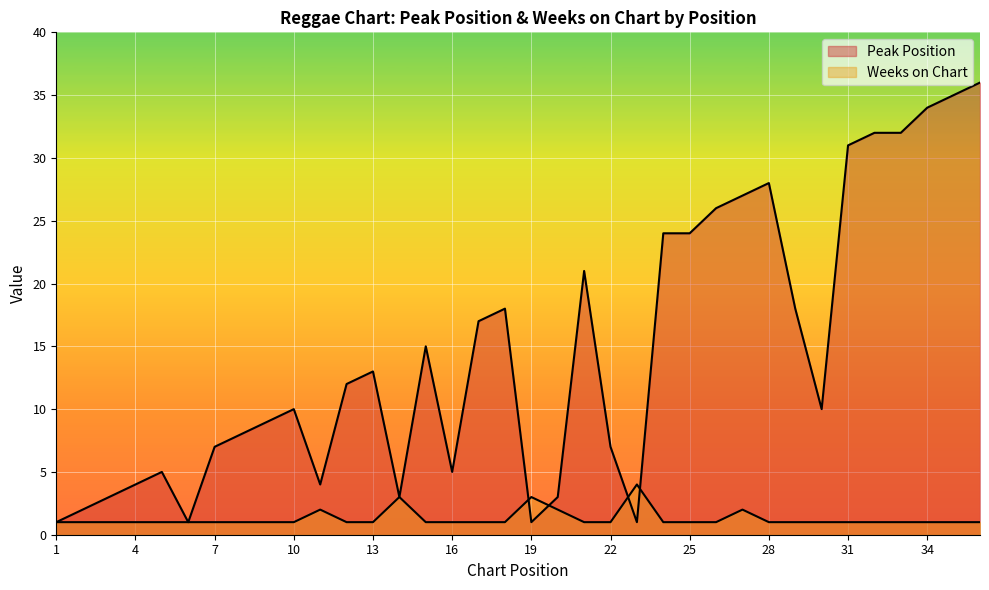

True or false: Peak Position has more than 2 interior local peaks.

True